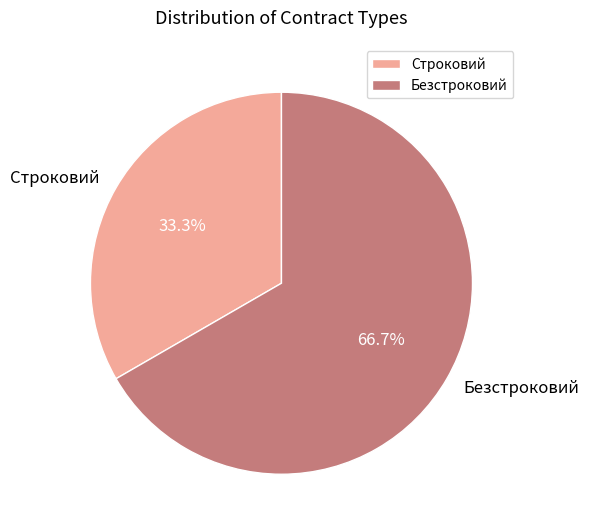

How many slices are in this pie chart?

2